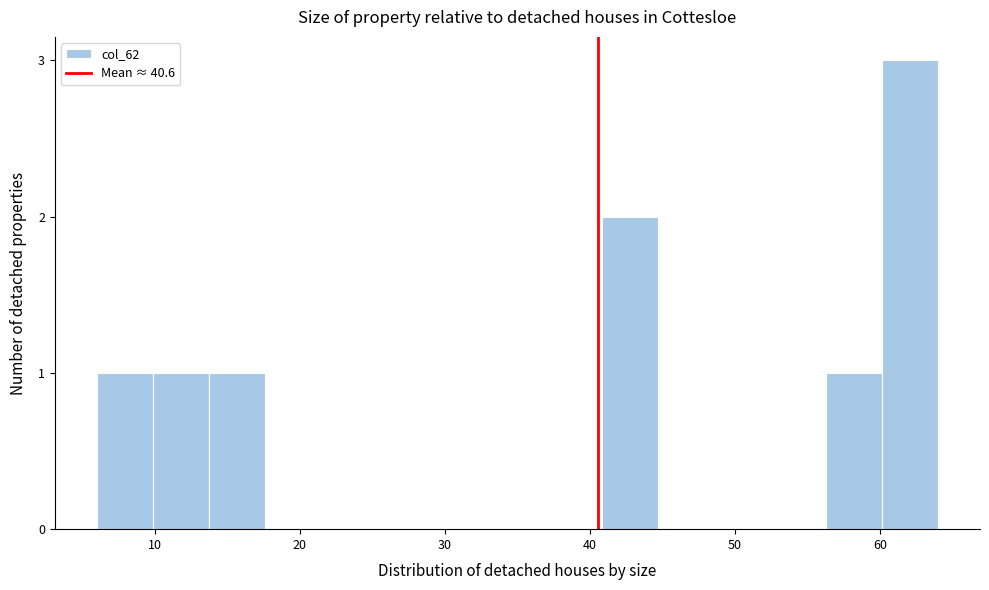

Around what value on the x-axis is the tallest bar? Give the approximate position of its centre, as read against the axis.

62